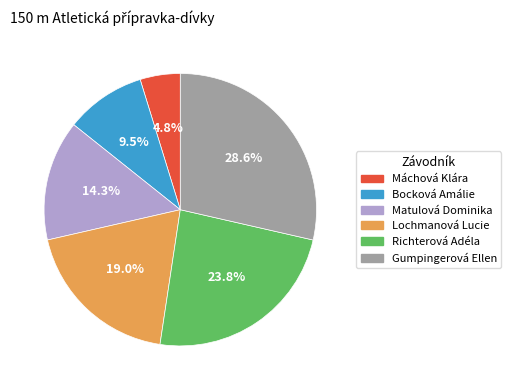

What is the ratio of the value at Lochmanová Lucie to the value at Bocková Amálie?

2.0